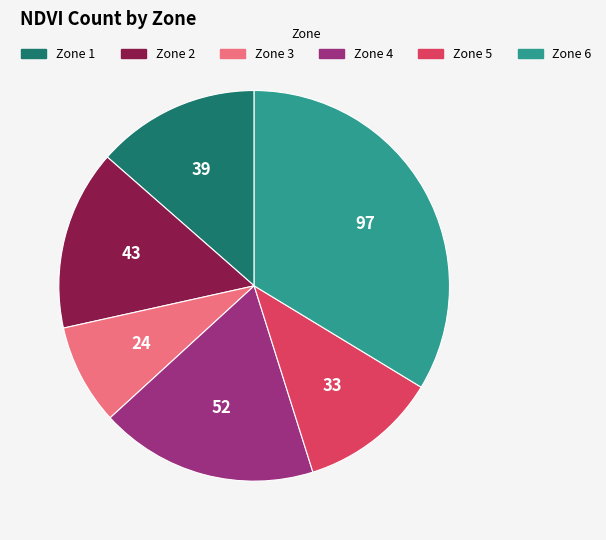

Do Zone 6 and Zone 1 together represent more than half of the pie?

No